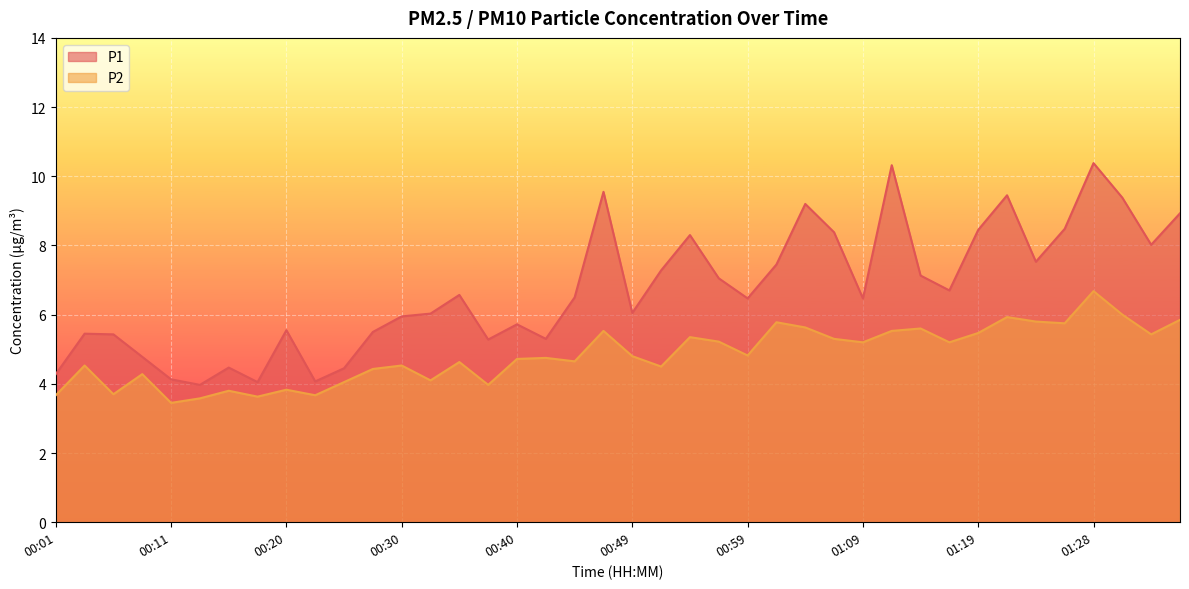

What is the label of the 33rd point from the right?

00:18